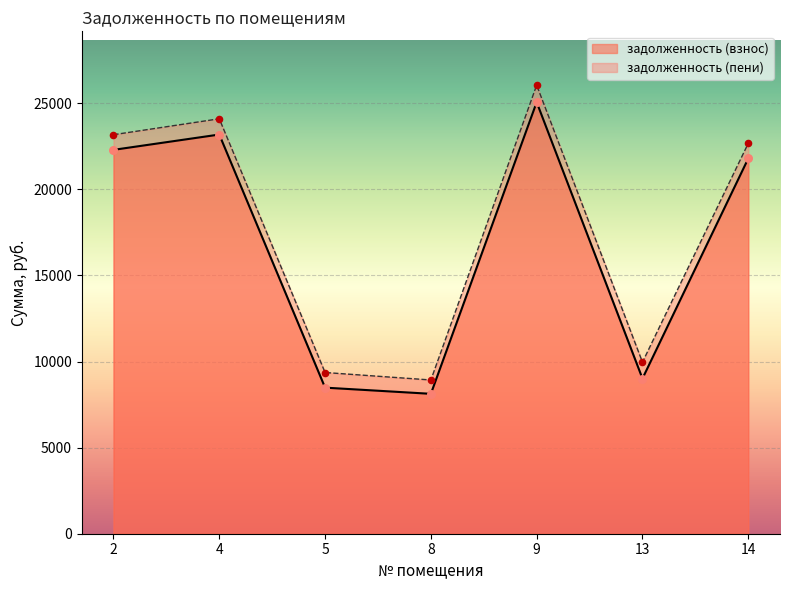

What are all the series names shown in the legend?

задолженность (взнос), задолженность (пени)